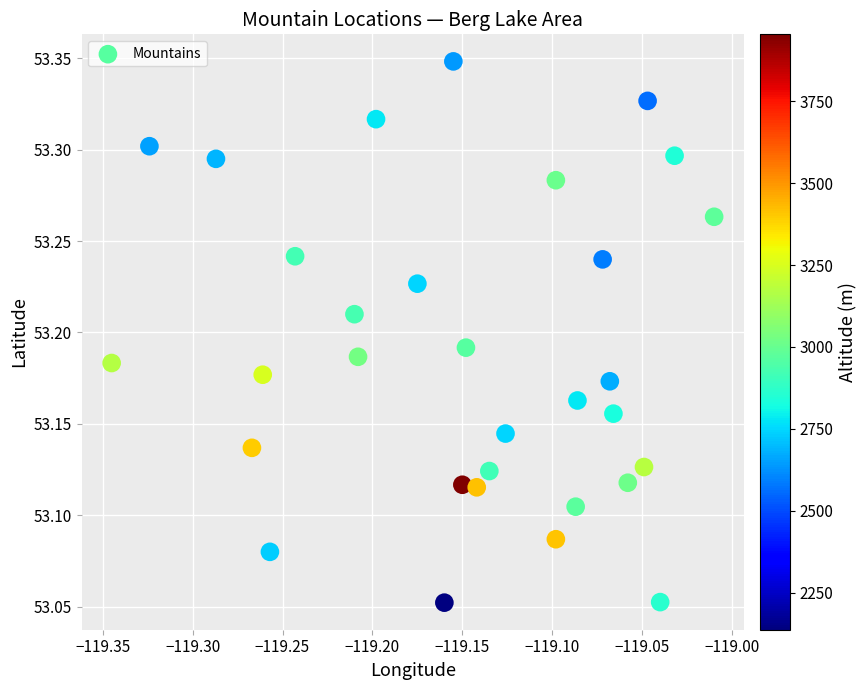

What is the range of Y values (max minus min)?

0.3